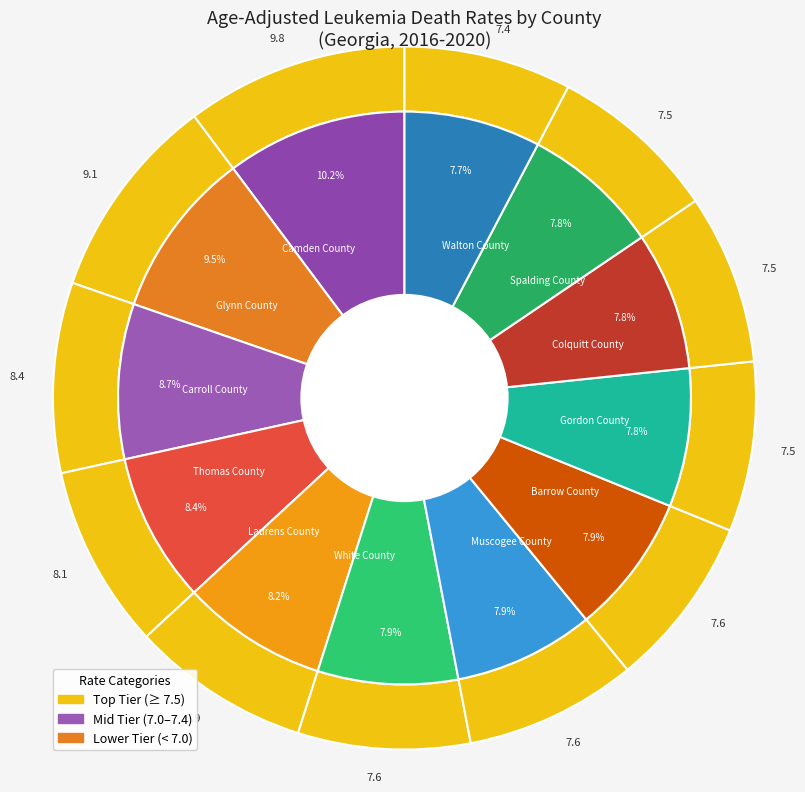

What is the ratio of the value at Colquitt County to the value at Glynn County?

0.8